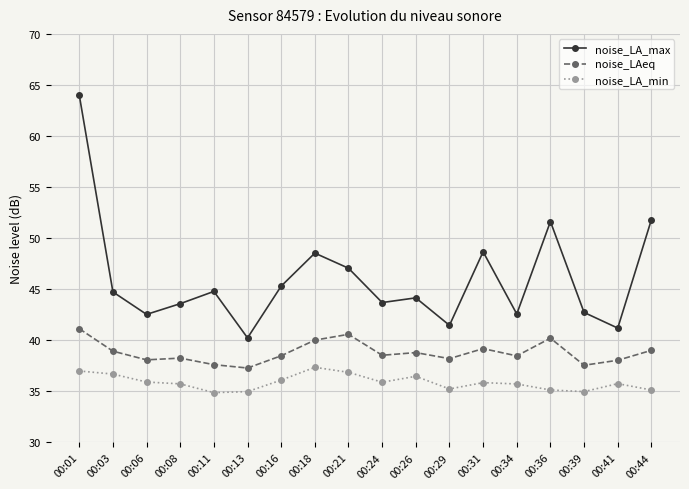

What is the difference between the maximum and second lowest values in the noise_LAeq series?

3.6